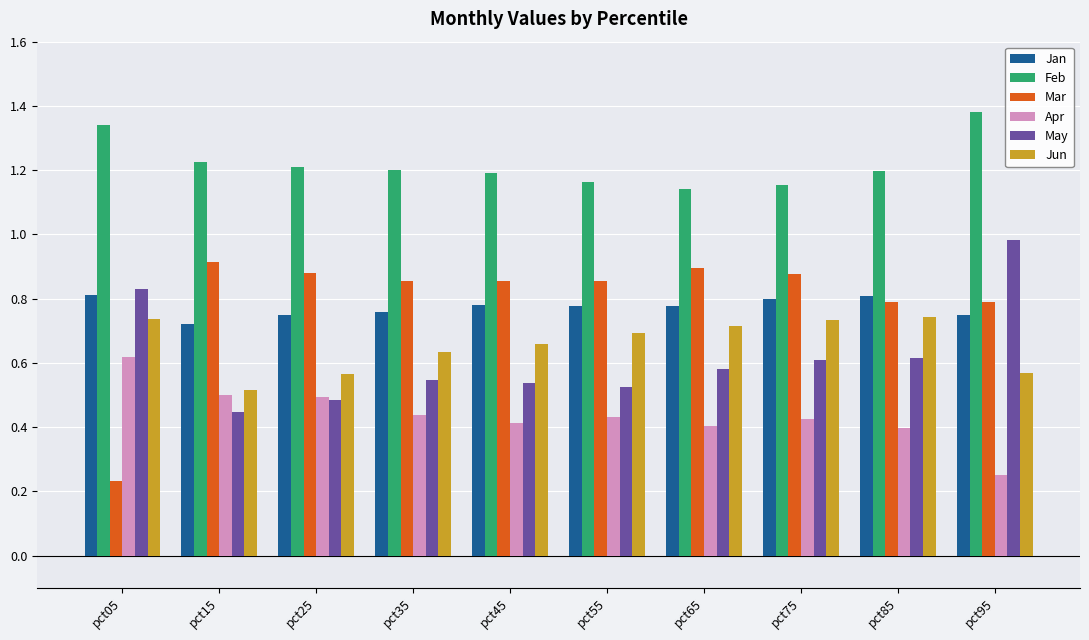

How many bars are there in each group?

6